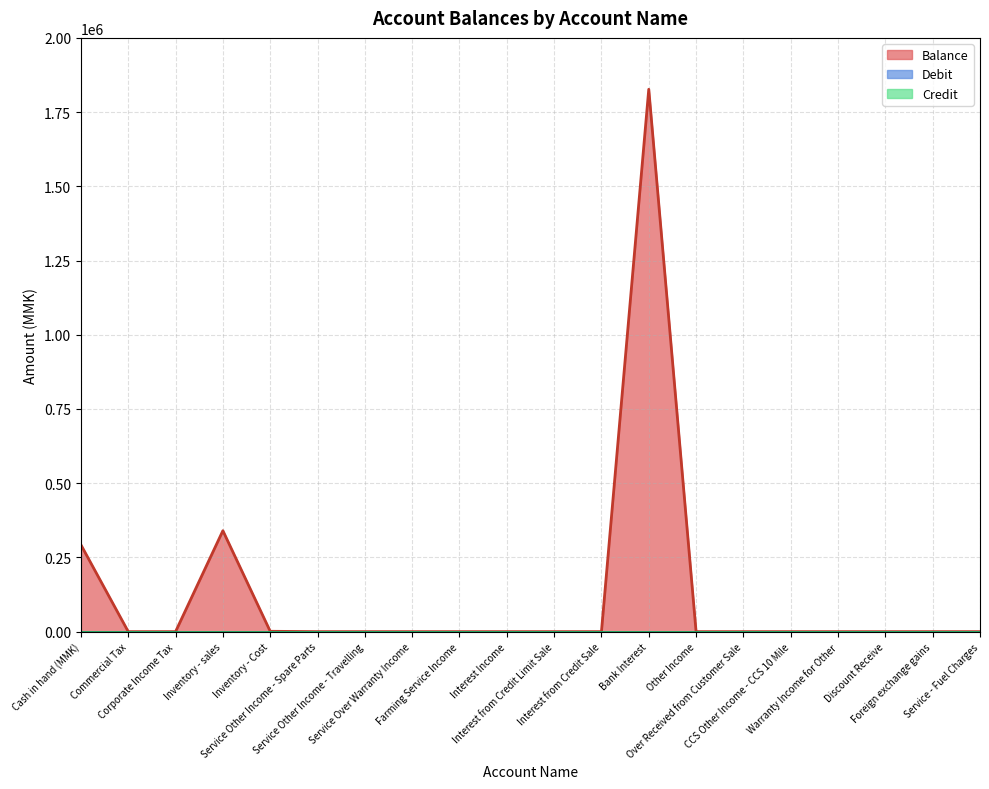

How many distinct data groups are displayed?

3